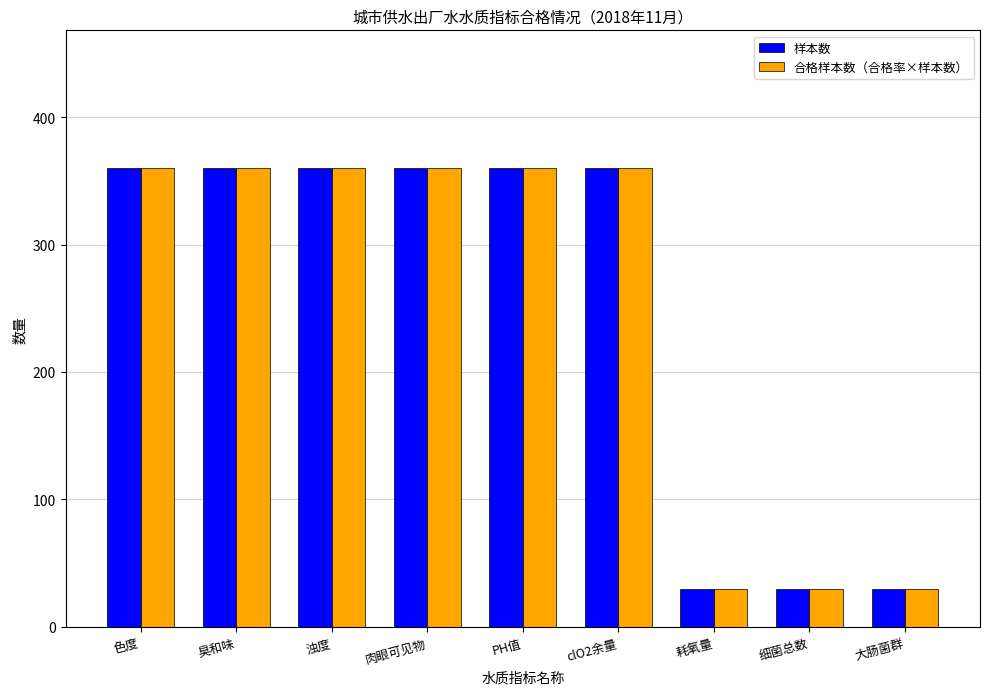

Count the number of categories in the chart.

9